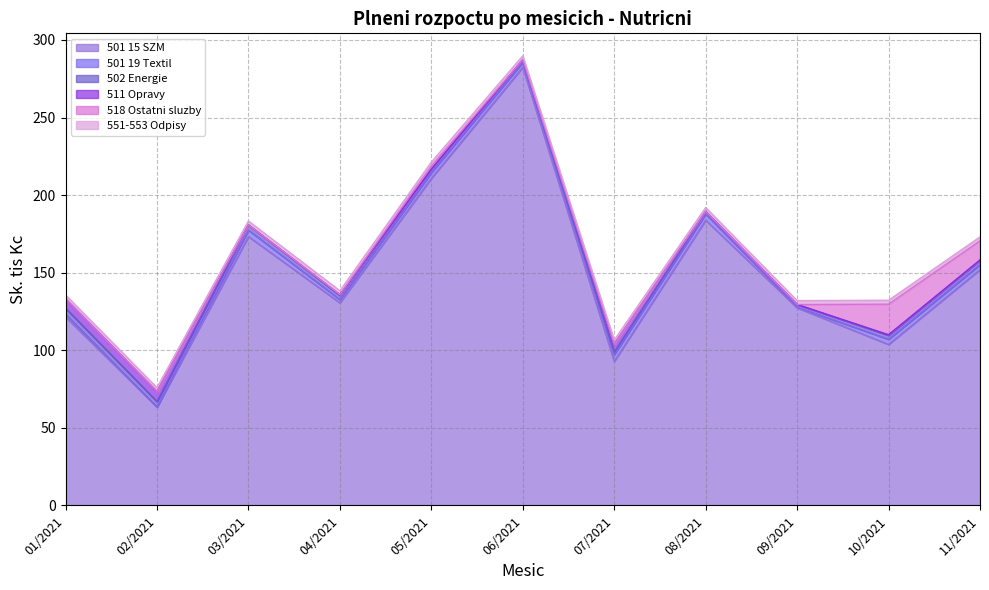

What is the difference between the maximum and minimum values in the 501 15 SZM series?

219.0